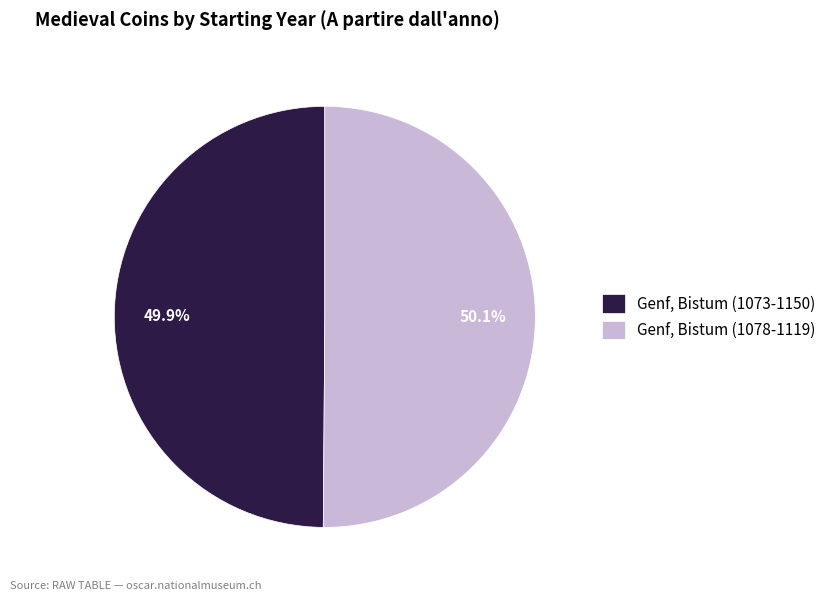

How much of the chart is everything except Genf, Bistum (1073-1150)?

50.1%